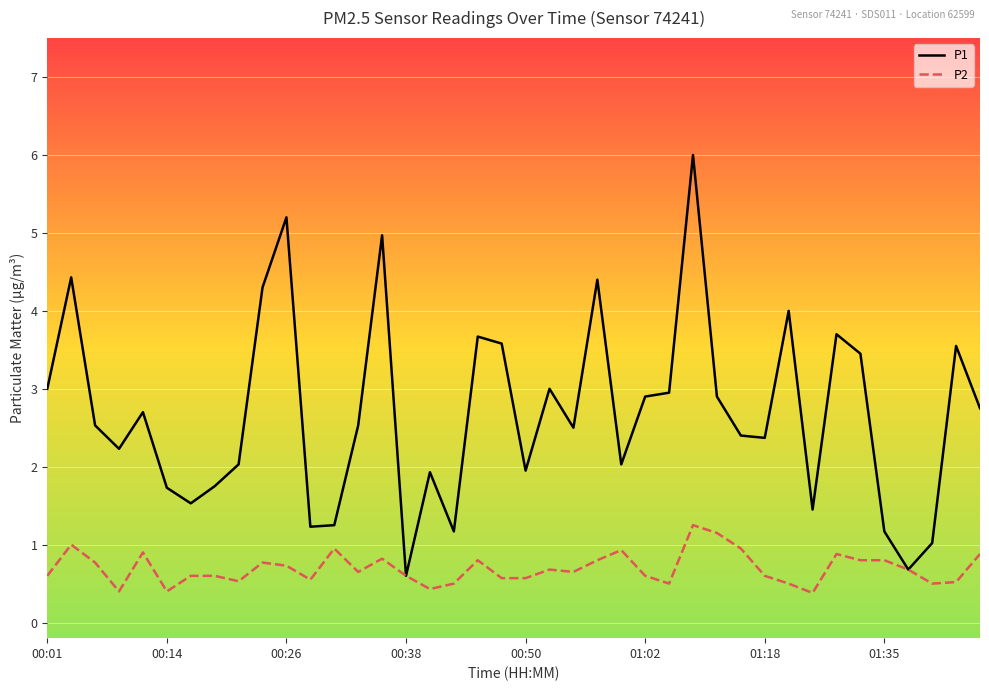

List the series in order of their peak value, highest first.

P1, P2